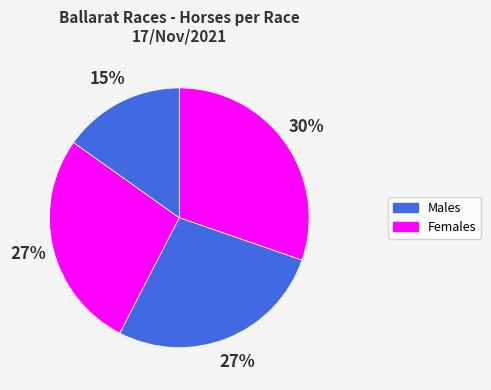

Count the number of slices in the pie.

4